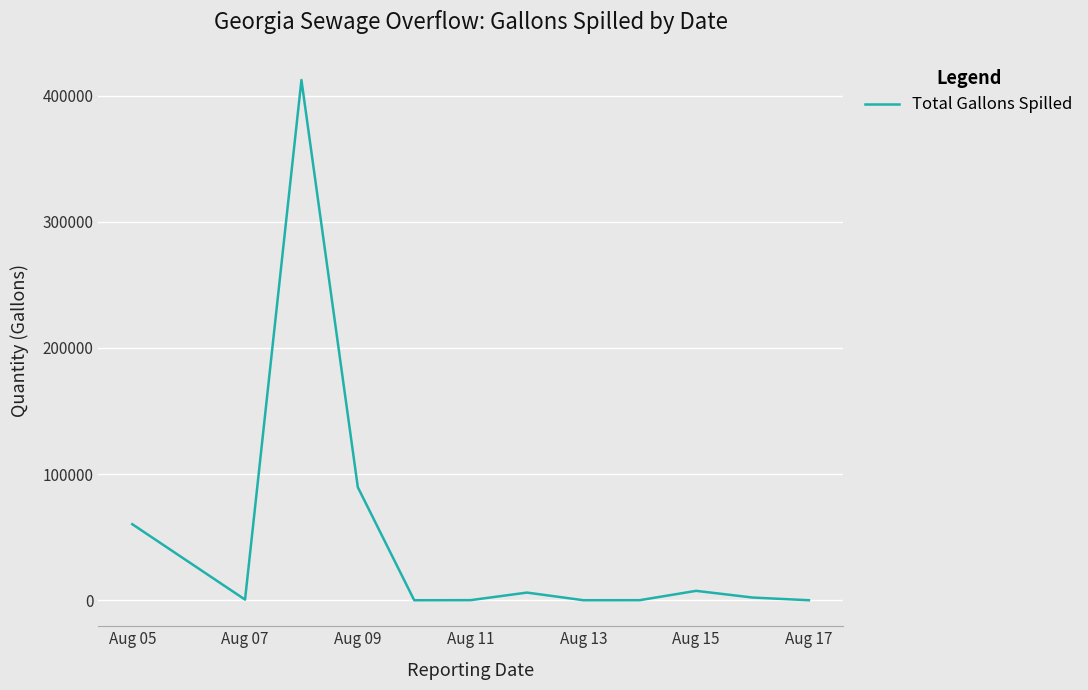

What is the difference between the maximum and minimum values?

412470